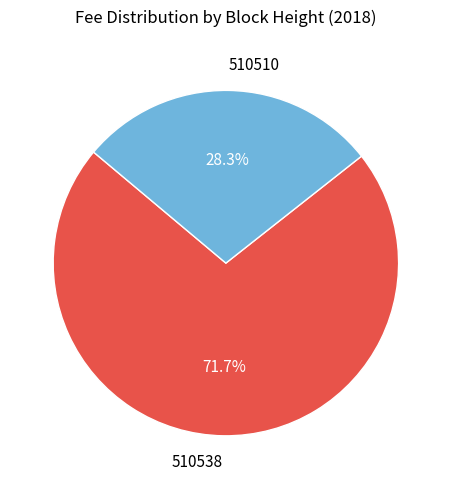

Does any single category account for the majority?

Yes